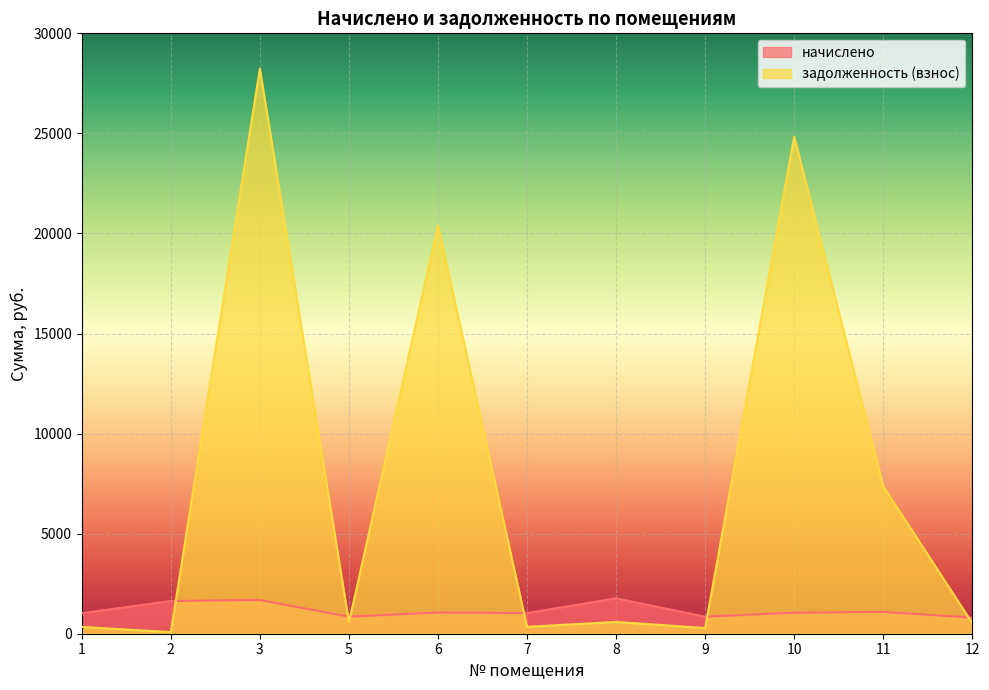

In задолженность (взнос), how many points are lower than both neighbors (excluding endpoints)?

4